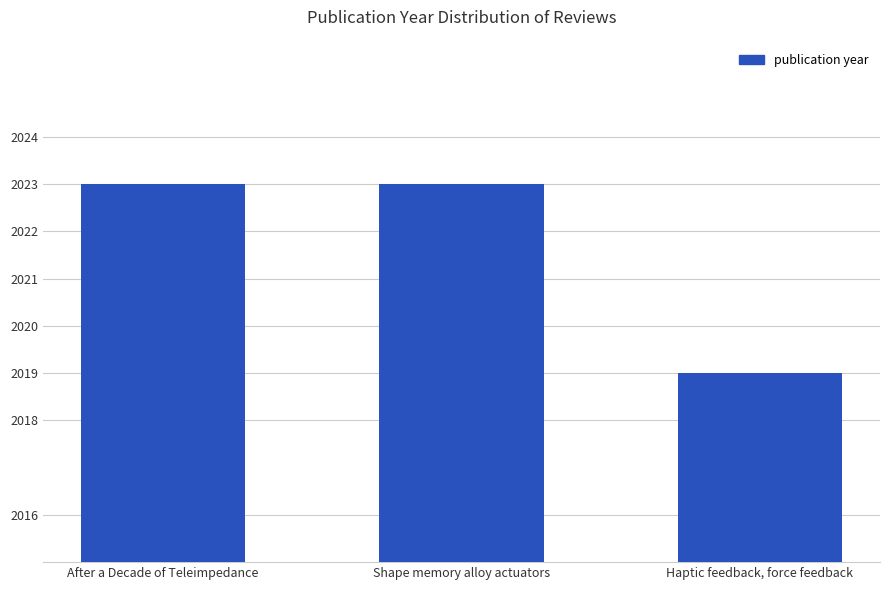

What is the value of the 3rd bar from the left?

2019